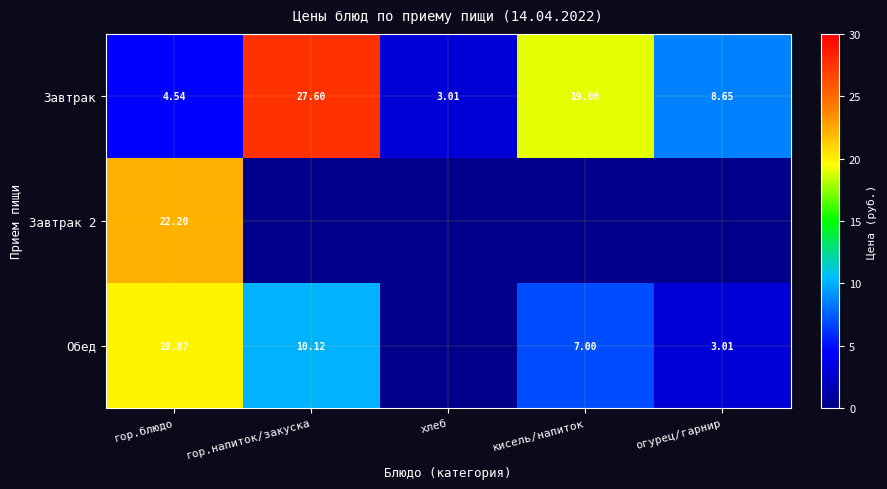

Between кисель/напиток and огурец/гарнир, which series saw the biggest shift?

Завтрак